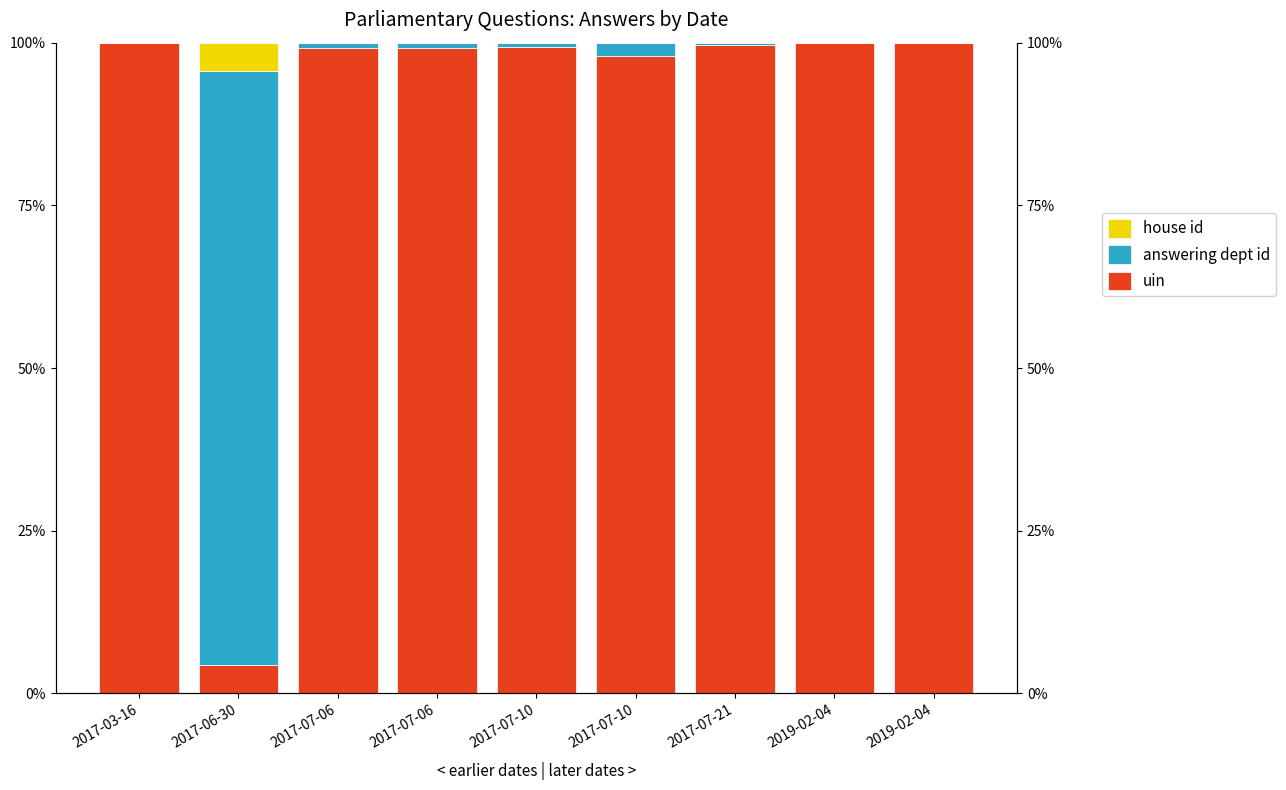

How many groups of bars are there?

9